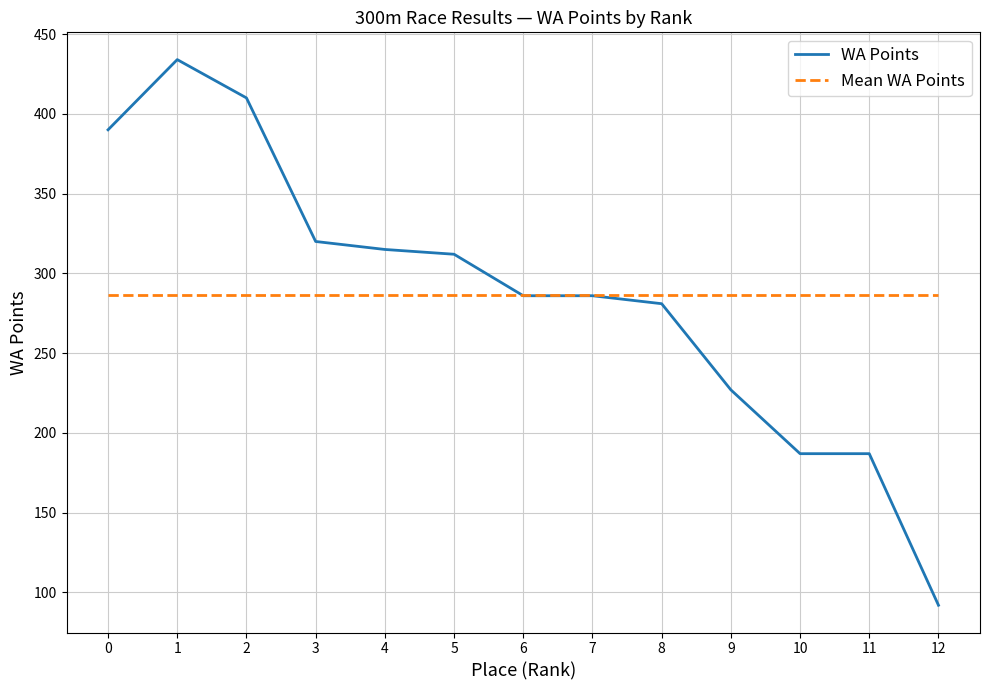

Is this an area chart (filled region under the line)?

No